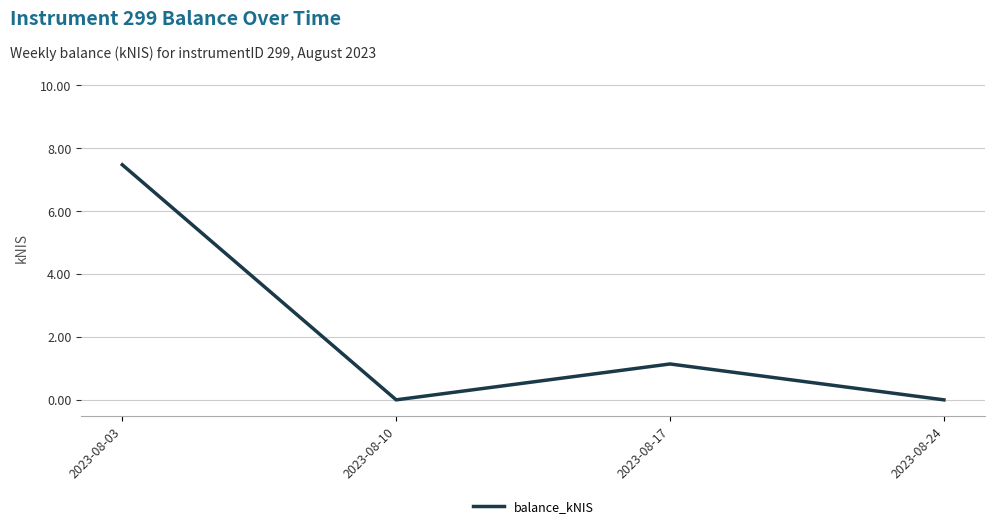

How many series are shown in this chart?

1